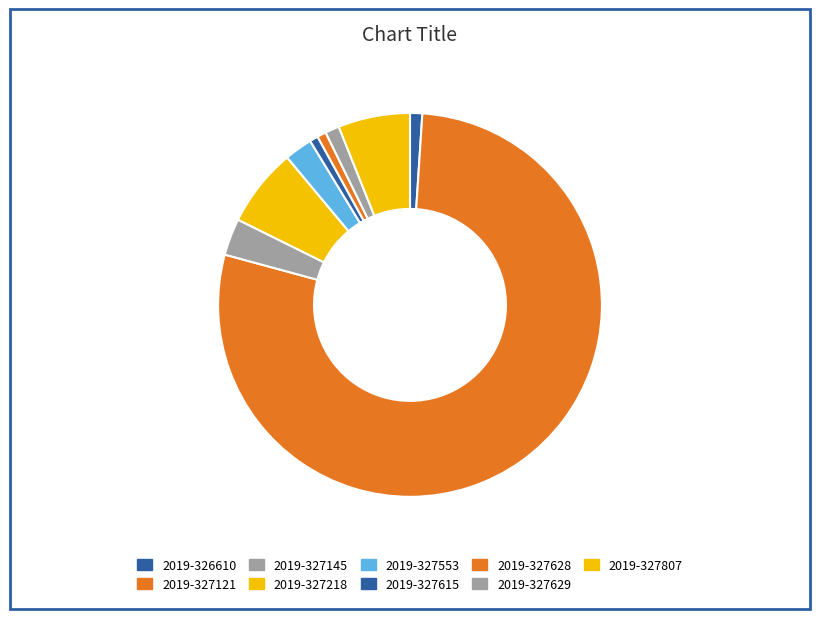

The 2019-327121 slice represents 78% of the pie. True or false?

True